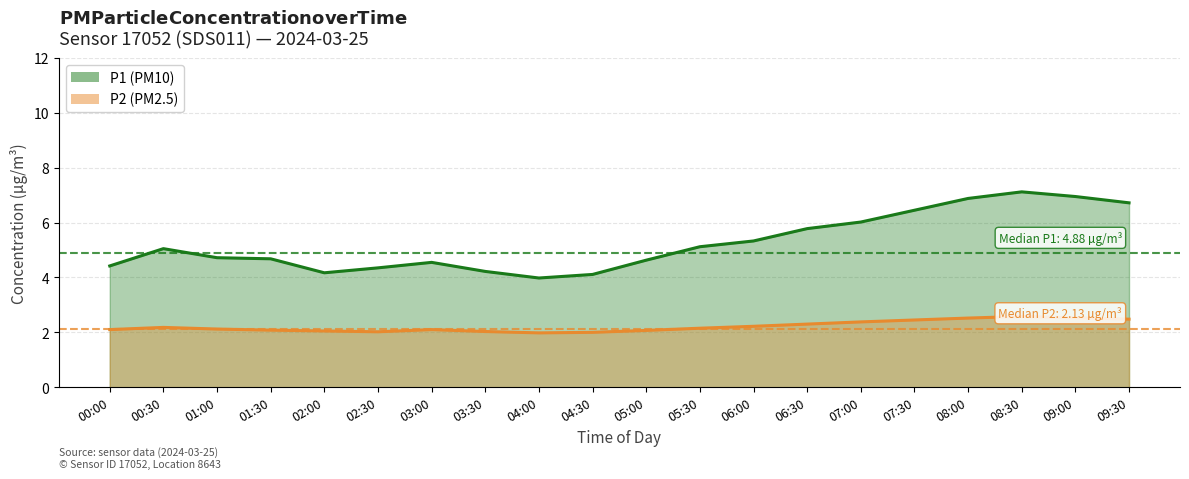

What is the label of the 14th point from the right?

03:00